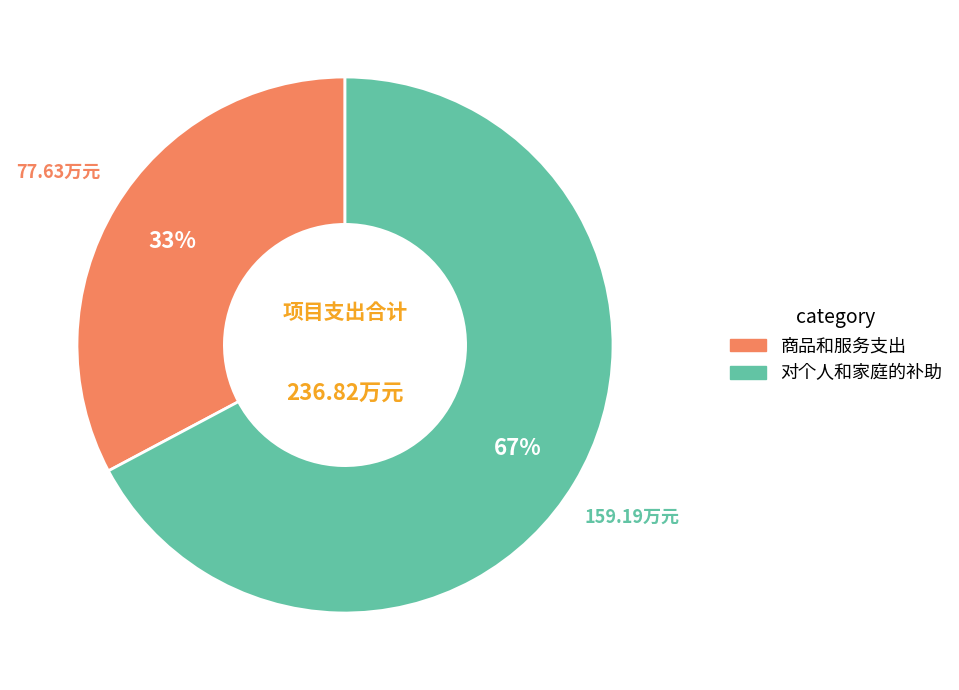

To the nearest percent, what is the difference between the largest and smallest slice percentages?

34%